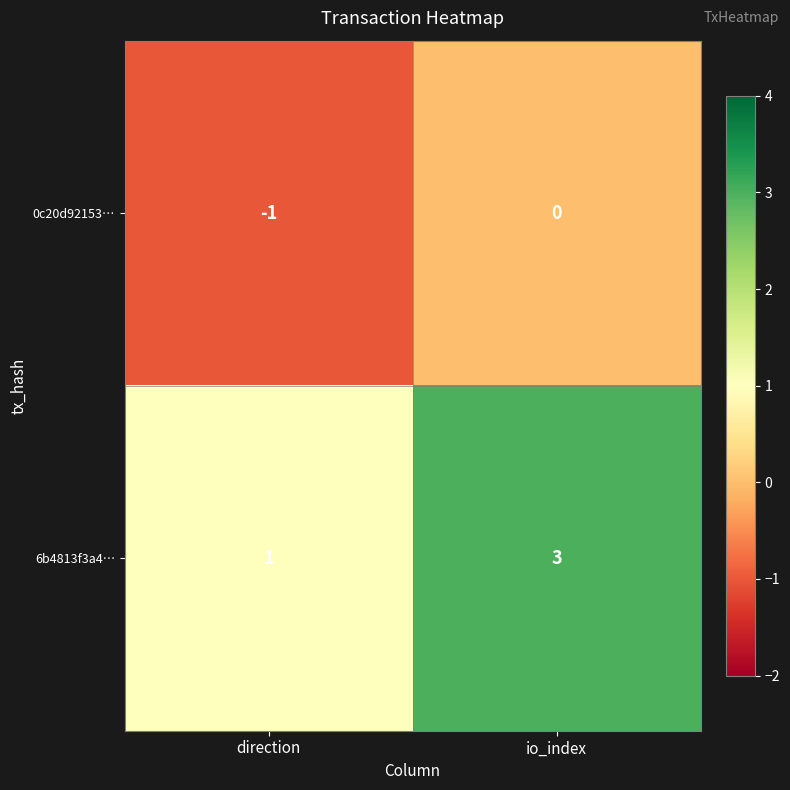

Reading right to left, list all the values displayed in this chart.

0c20d92153…: 0	-1
6b4813f3a4…: 3	1